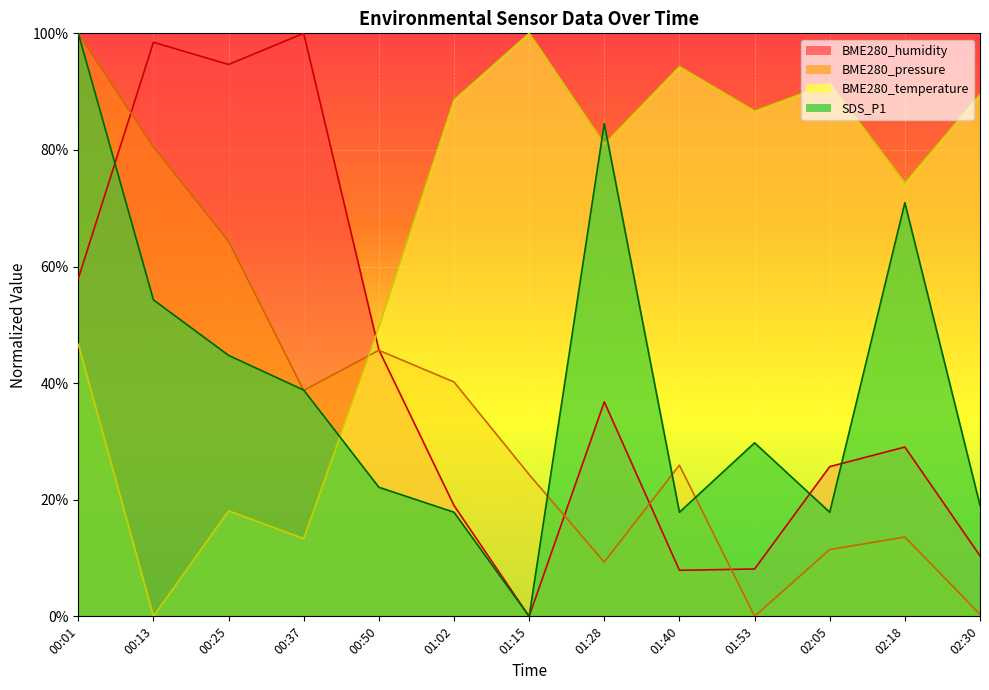

How many positive values does the BME280_humidity series have?

12